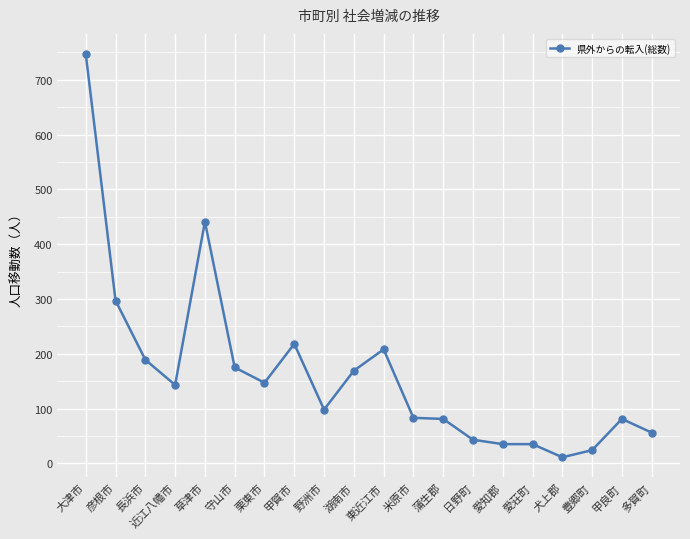

What is the ratio of the value at 愛荘町 to the value at 野洲市?

0.4